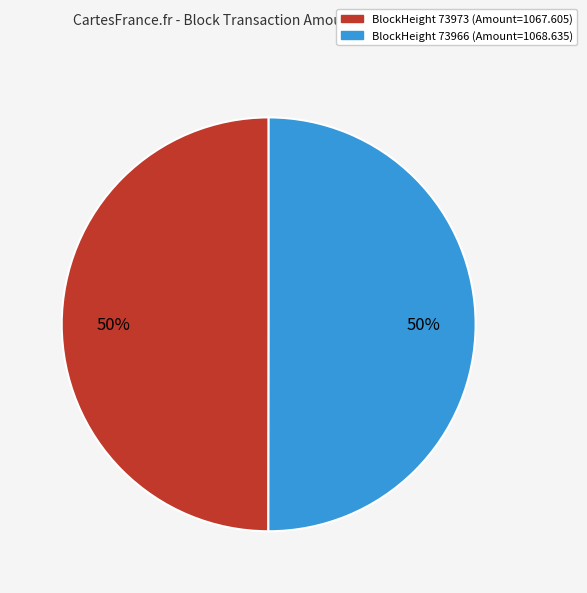

To the nearest percent, what is the average slice percentage?

50%